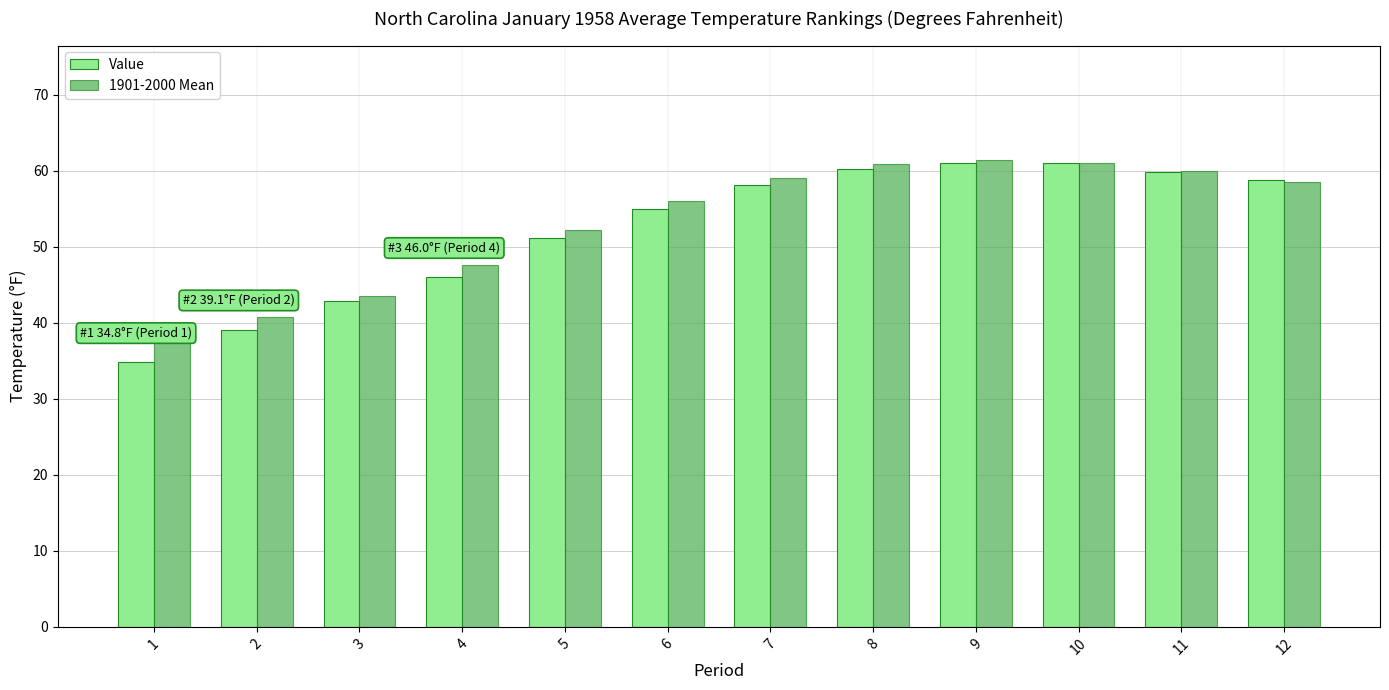

Is it true that 1901-2000 Mean equals 60.9 at 8?

True